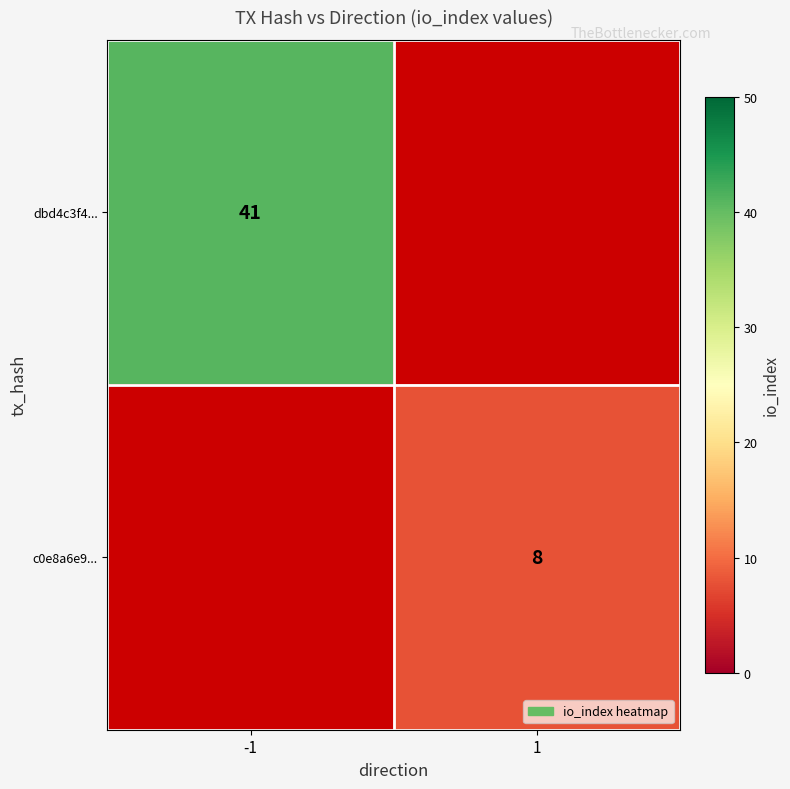

Which category has the highest value across all series?

-1